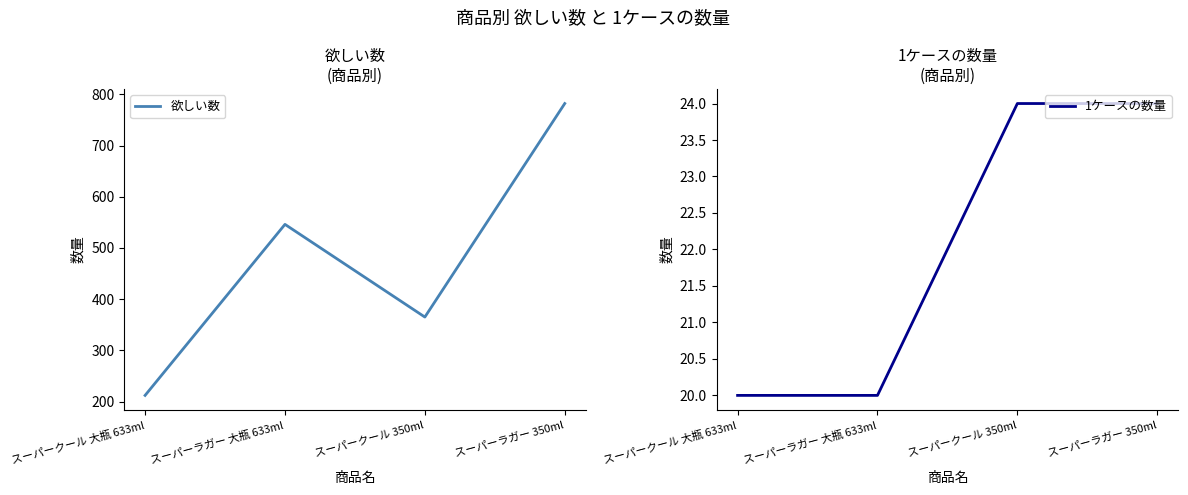

What is the value of the 1ケースの数量 point at the 3rd from the left?

24